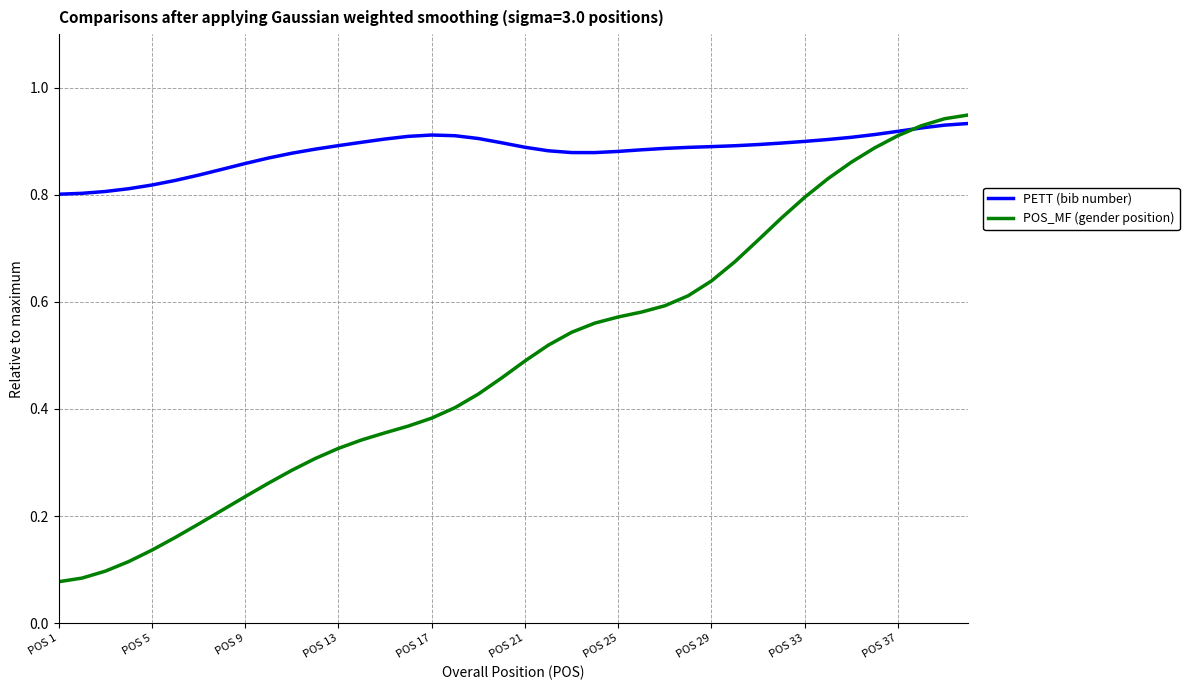

List the series in order of their overall mean, highest first.

PETT (bib number), POS_MF (gender position)